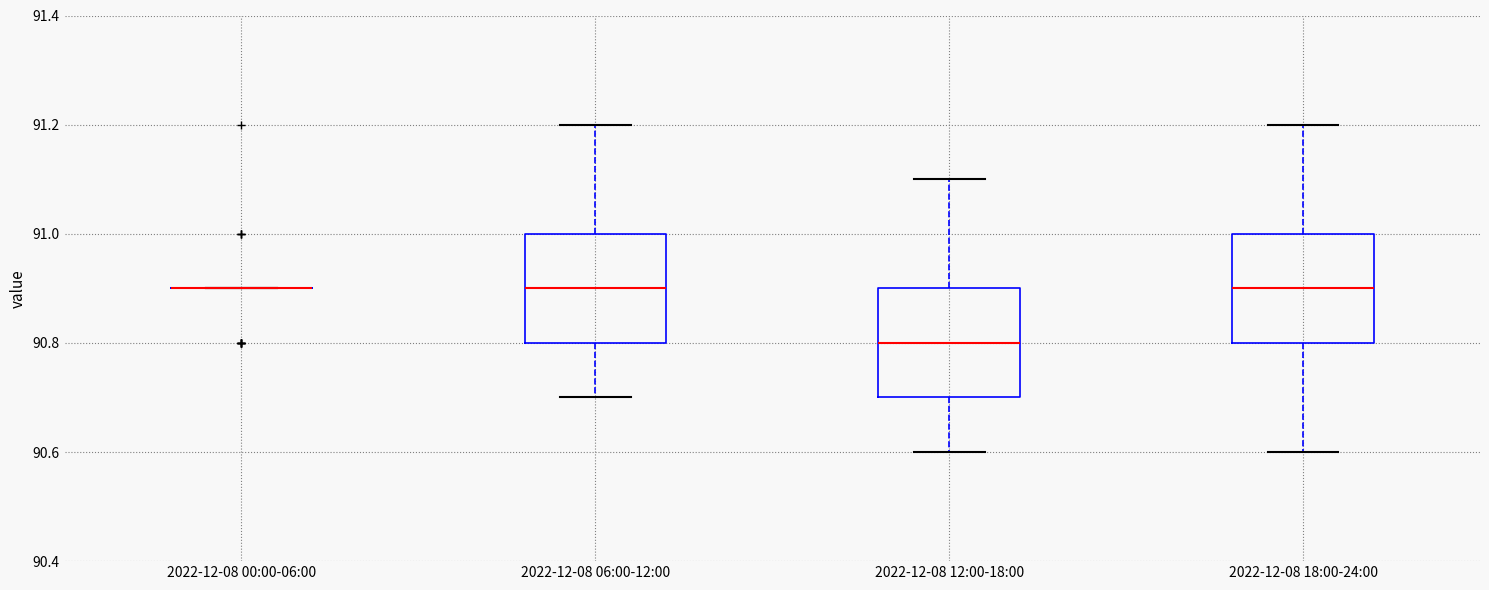

Reading left to right, read every box against the y-axis: the position of its median line, the range the box covers, and the ends of its whiskers. The values are not printed on the chart, so give them approximately, as read against the axis.

2022-12-08 00:00-06:00: box collapsed to a line at 90.9, whiskers 90.9 to 90.9
2022-12-08 06:00-12:00: median 90.9, box 90.8 to 91.0, whiskers 90.7 to 91.2
2022-12-08 12:00-18:00: median 90.8, box 90.7 to 90.9, whiskers 90.6 to 91.1
2022-12-08 18:00-24:00: median 90.9, box 90.8 to 91.0, whiskers 90.6 to 91.2